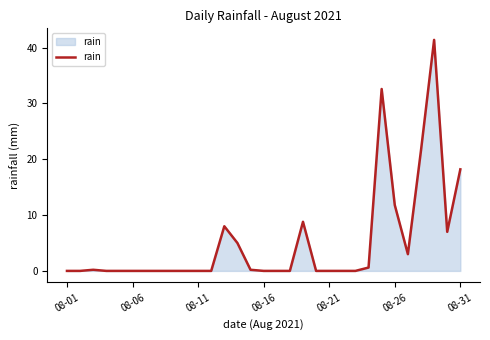

Reading left to right, extract all data points from this chart.

0.0	0.0	0.2	0.0	0.0	0.0	0.0	0.0	0.0	0.0	0.0	0.0	8.0	5.0	0.2	0.0	0.0	0.0	8.8	0.0	0.0	0.0	0.0	0.6	32.6	11.8	3.0	21.6	41.4	7.0	18.2